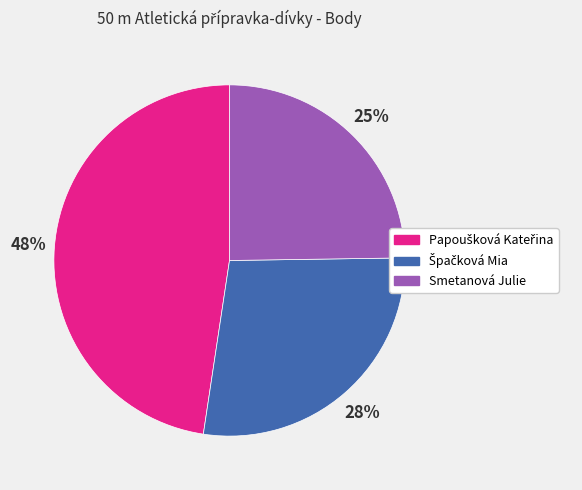

Does any single category account for the majority?

No